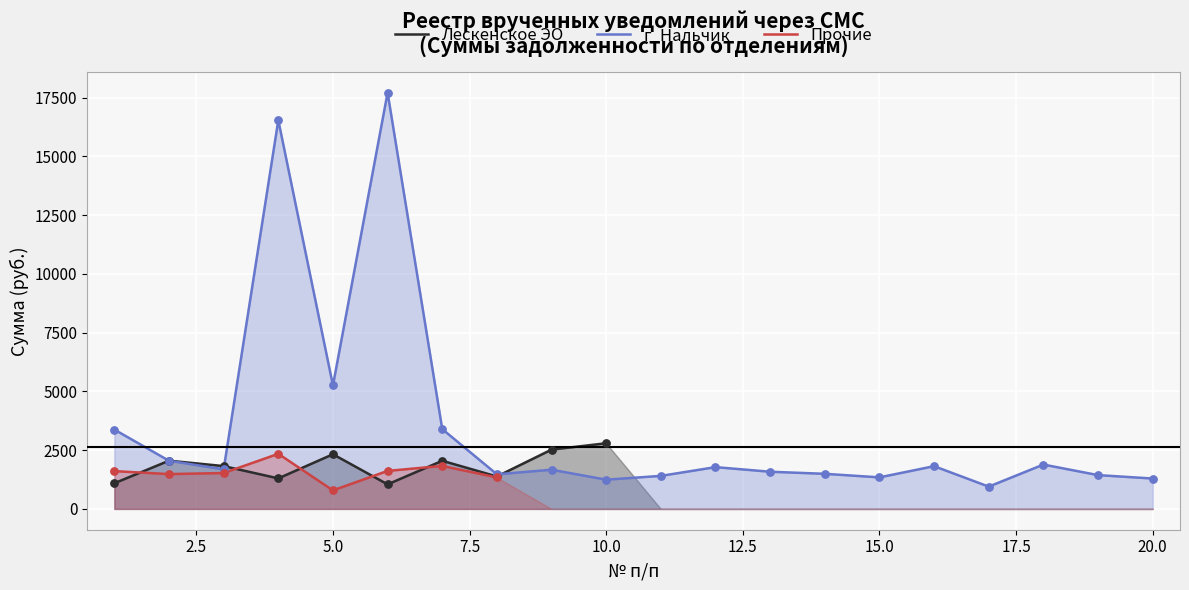

Which series has the widest spread of Y values?

г_Нальчик